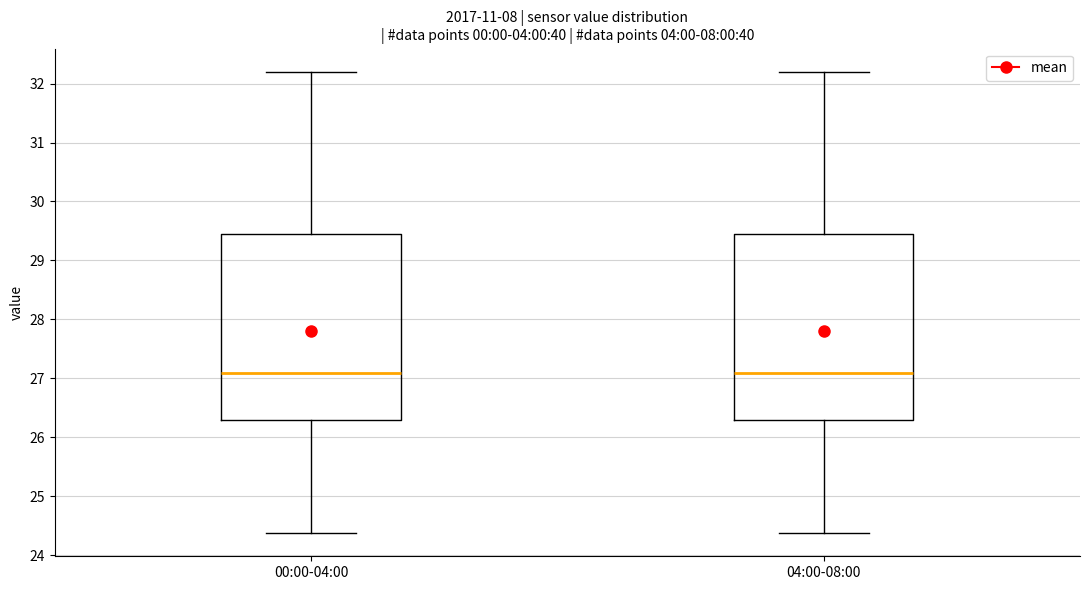

Reading left to right, read every box against the y-axis: the position of its median line, the range the box covers, and the ends of its whiskers. The values are not printed on the chart, so give them approximately, as read against the axis.

00:00-04:00: median 27.1, box 26.3 to 29.4, whiskers 24.4 to 32.2
04:00-08:00: median 27.1, box 26.3 to 29.4, whiskers 24.4 to 32.2